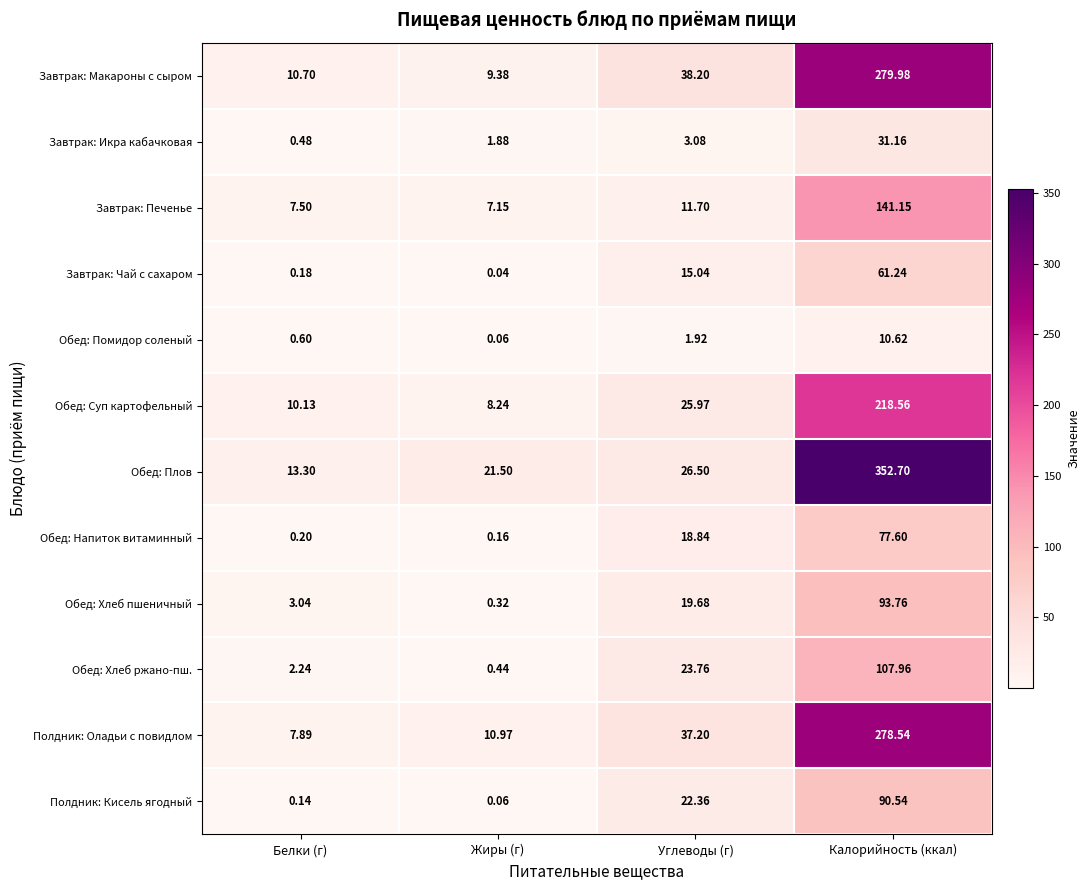

Rank the series by their maximum value, from lowest to highest.

Обед: Помидор соленый, Завтрак: Икра кабачковая, Завтрак: Чай с сахаром, Обед: Напиток витаминный, Полдник: Кисель ягодный, Обед: Хлеб пшеничный, Обед: Хлеб ржано-пш., Завтрак: Печенье, Обед: Суп картофельный, Полдник: Оладьи с повидлом, Завтрак: Макароны с сыром, Обед: Плов